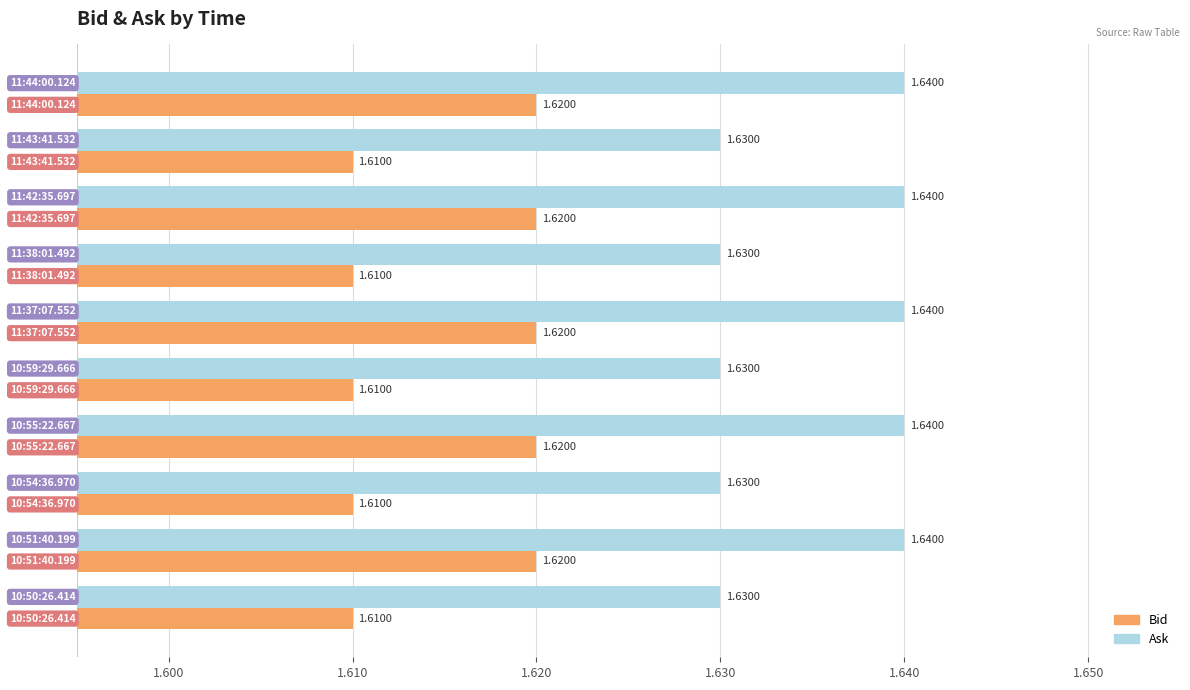

List the series in order of their overall mean, lowest first.

Bid, Ask